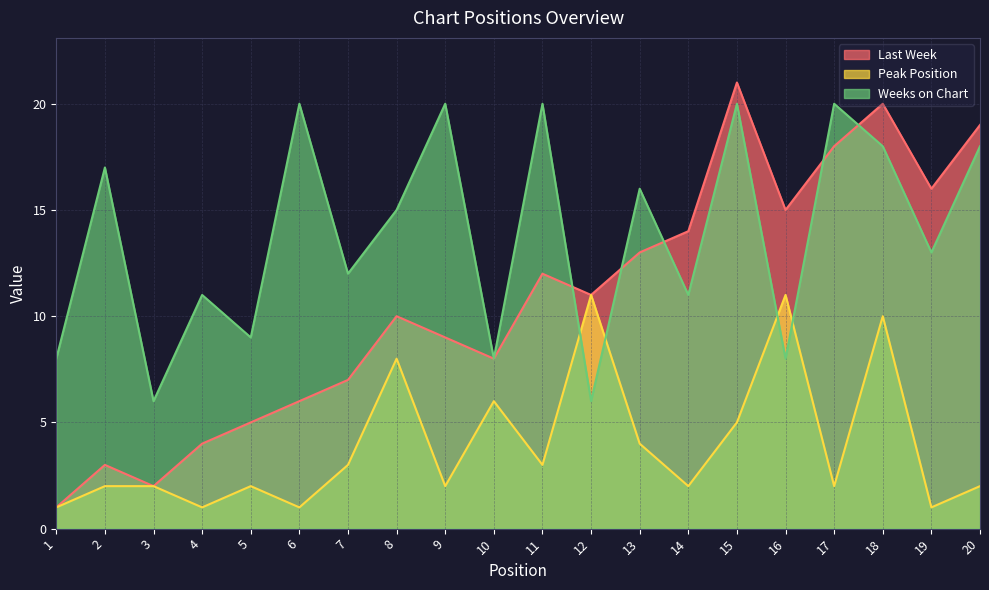

Is it true that Weeks on Chart equals 20 at 9?

True